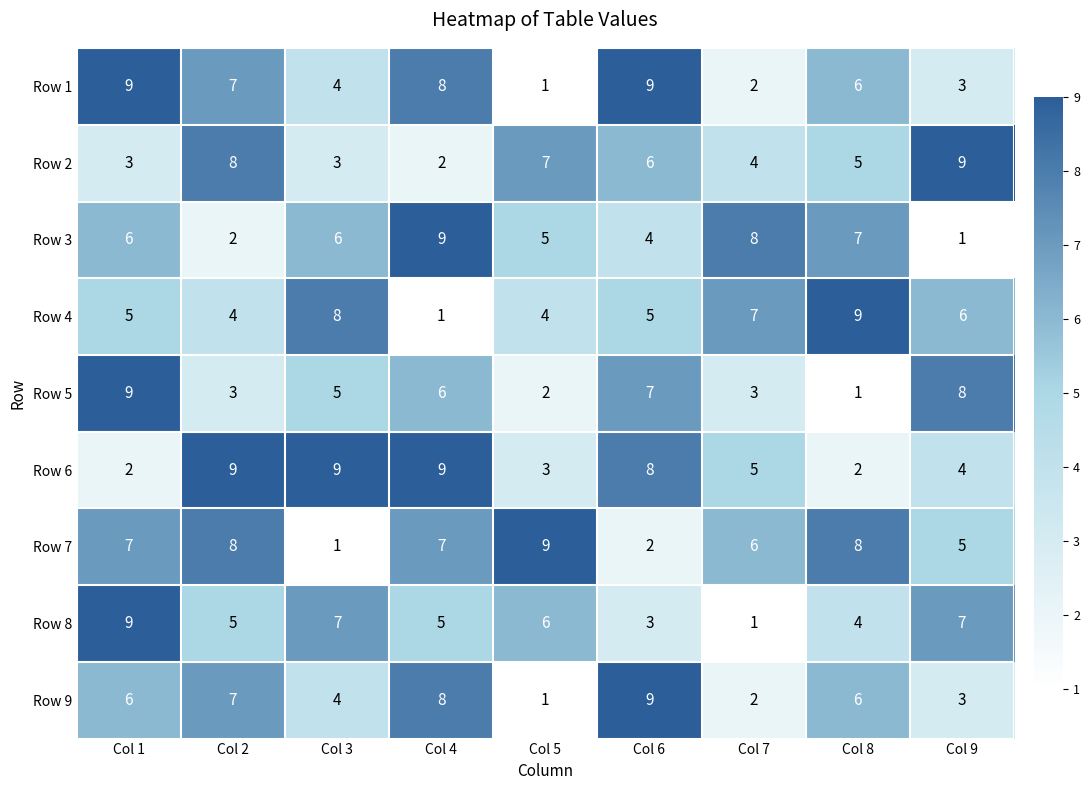

At which category is the sum across all series the highest?

Col 1